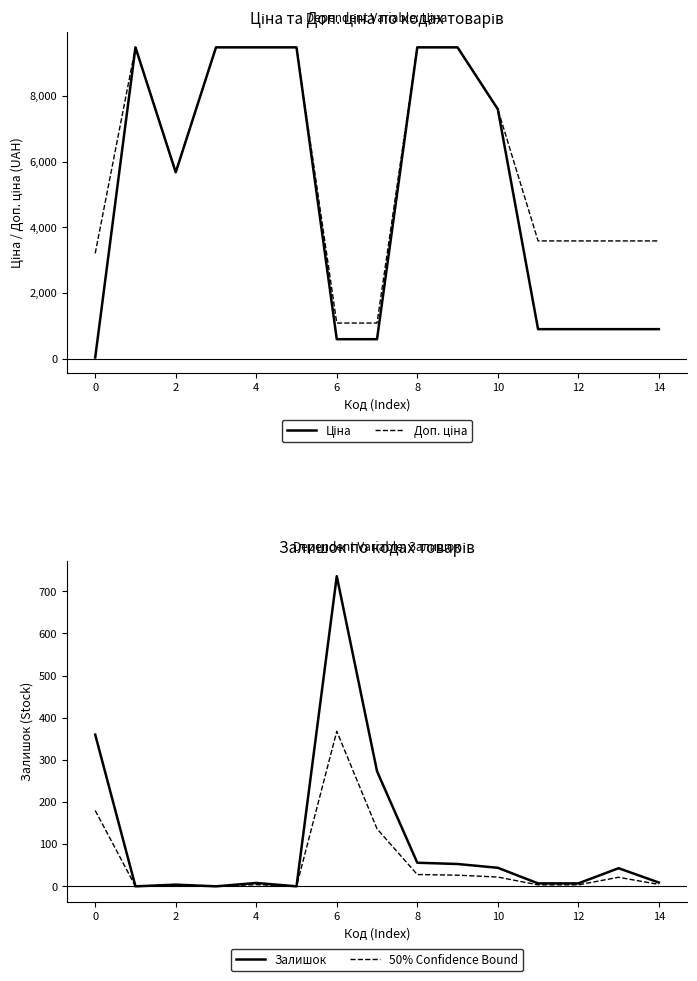

How many lines are shown in the chart?

4